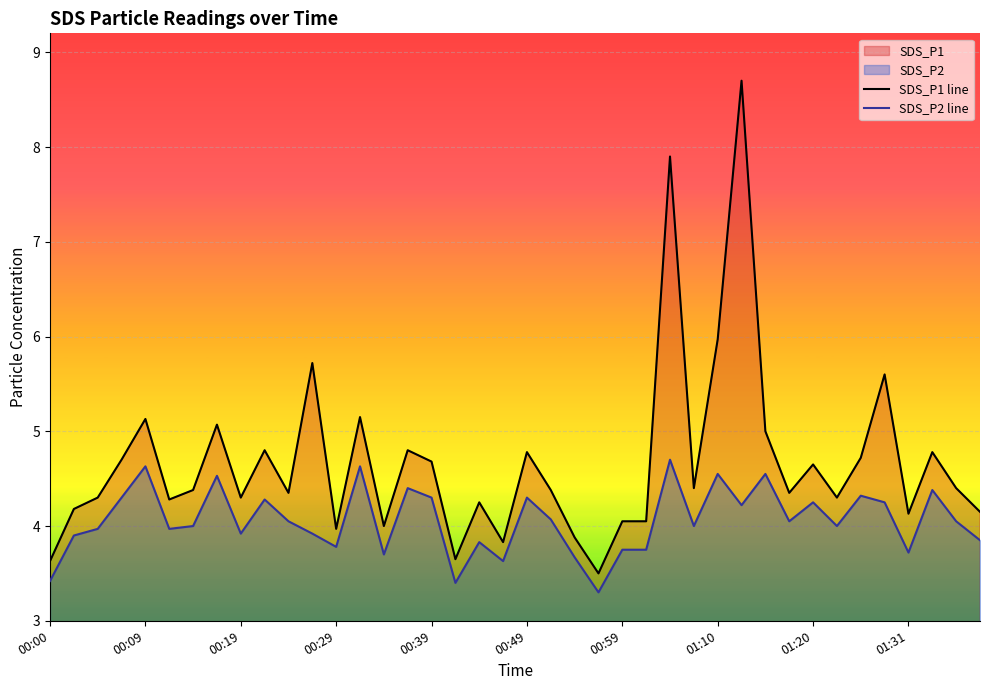

What is the maximum value shown in the chart?

8.7